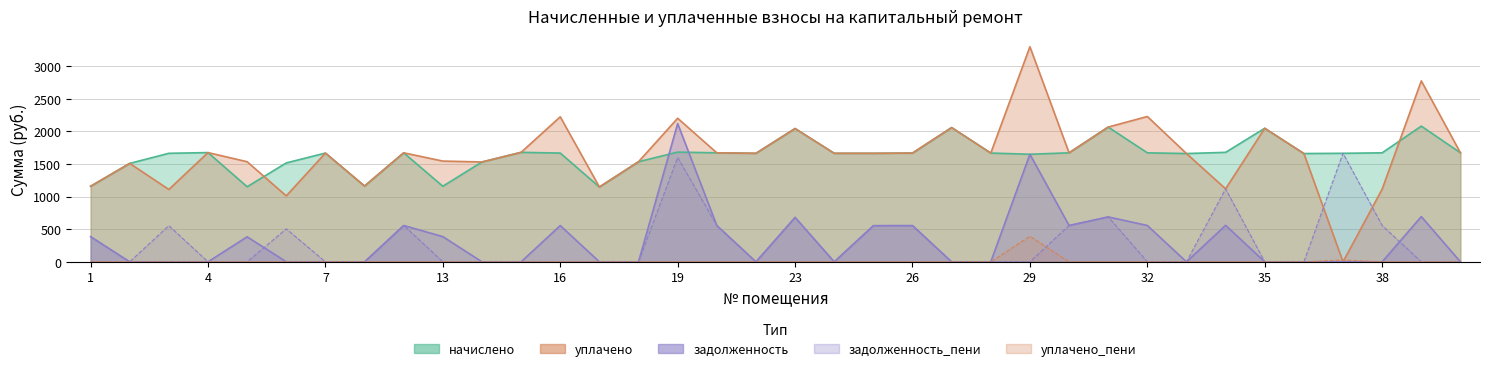

Is the value of уплачено_пени at 31 greater than the value of задолженность at 7?

No